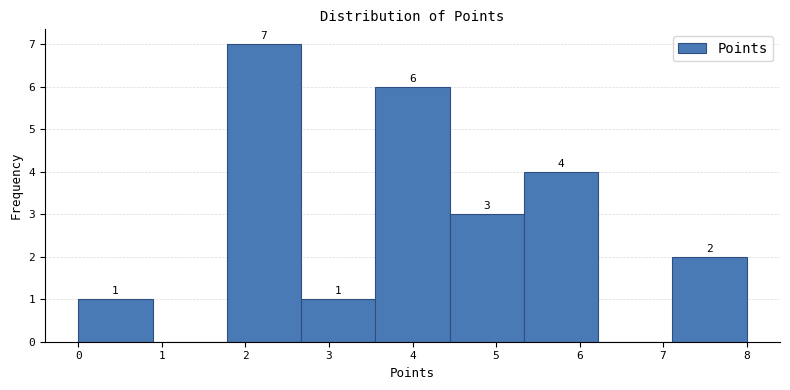

Over which range of the x-axis is the bar tallest?

1.8 to 2.7